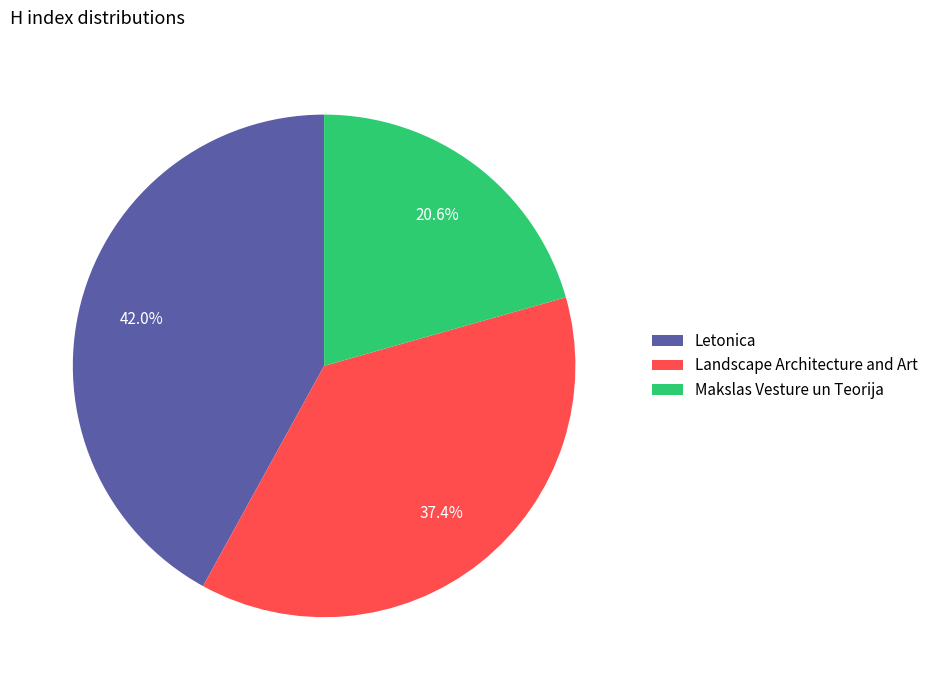

True or false: Letonica accounts for 42% of the total.

True